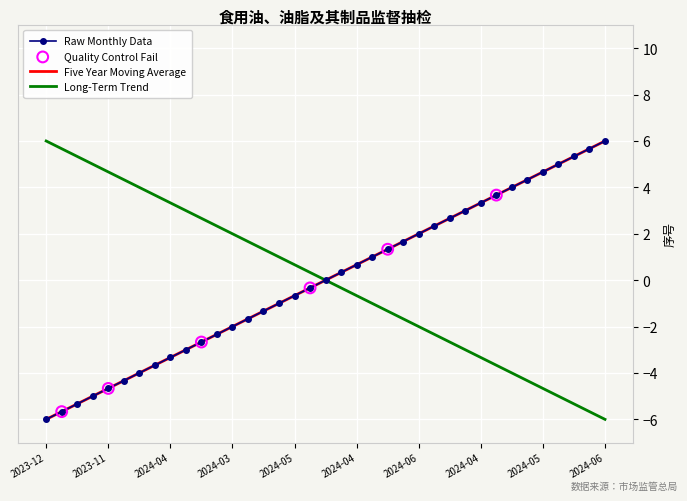

At how many categories does at least one series exceed -4?

37